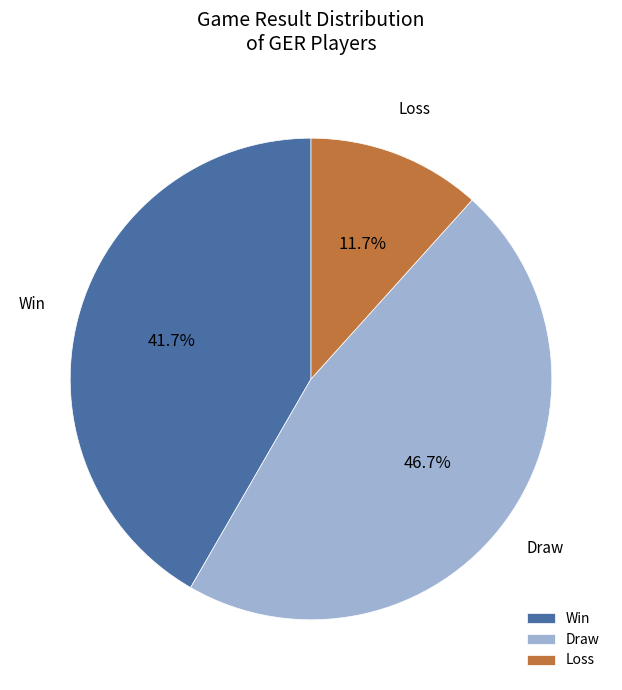

What is the largest slice in the pie chart?

Draw